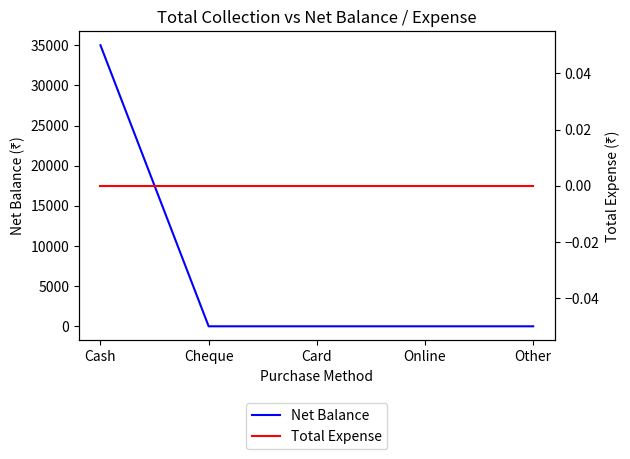

Reading right to left, extract all data points from this chart.

Net Balance: 0	0	0	0	35000
Total Expense: 0	0	0	0	0